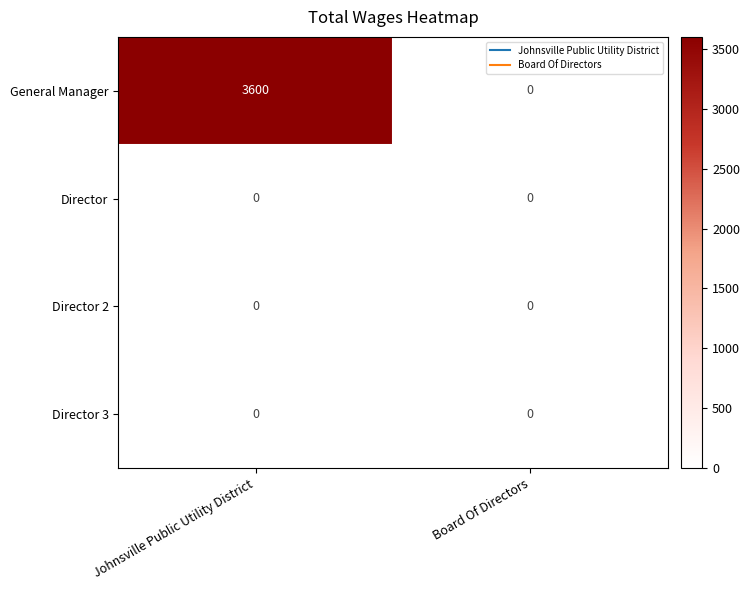

At how many categories does at least one series exceed 2593?

1